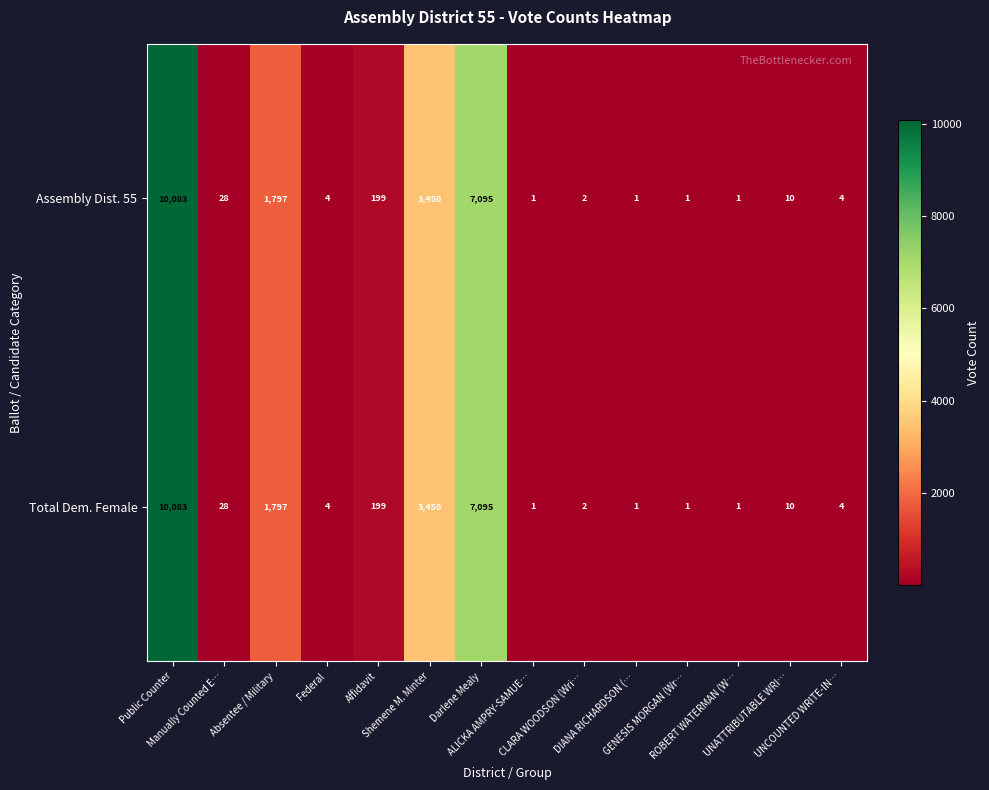

What is the highest value of the Assembly Dist. 55 series?

10083